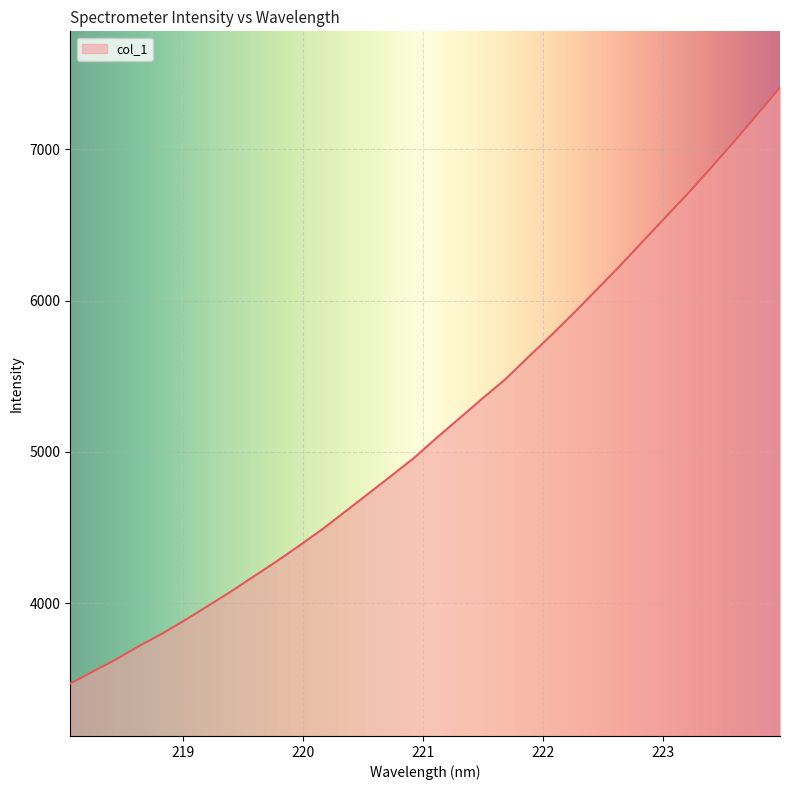

What is the greatest value displayed?

7409.3